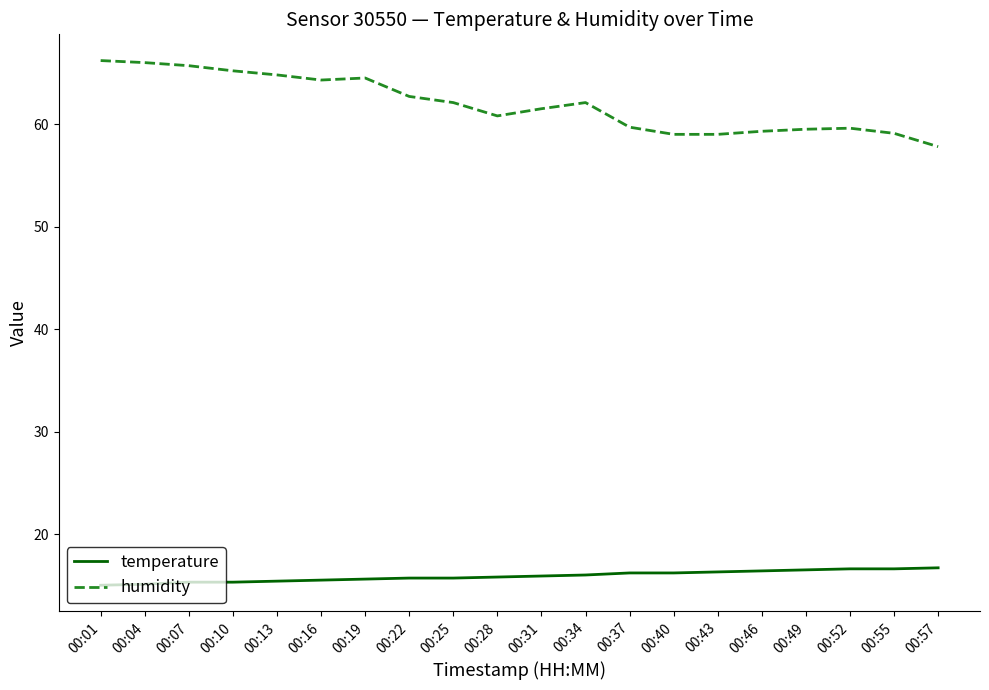

What is the smallest value displayed?

15.0